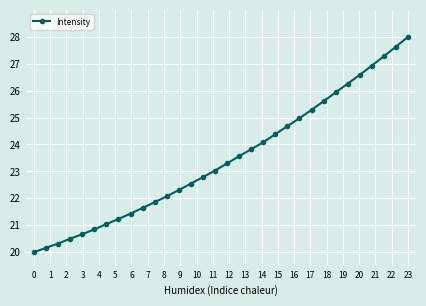

What is the sum of all values?

750.8